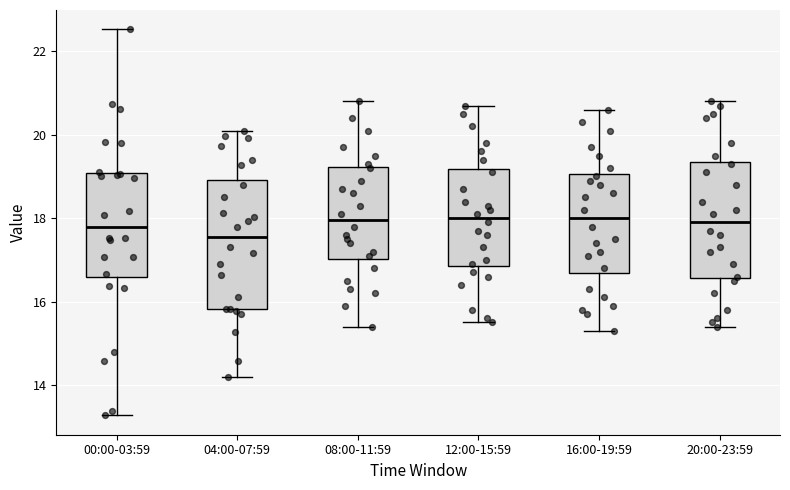

Comparing the boxes themselves (not the whiskers), which one is the tallest?

04:00-07:59